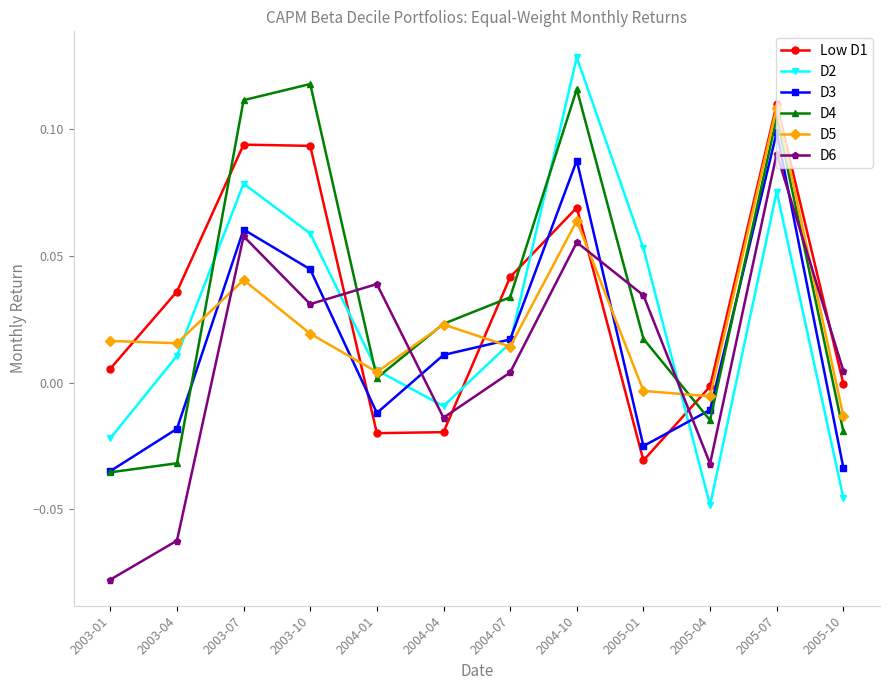

Is it true that D2 equals 0.1 at 2004-10?

True